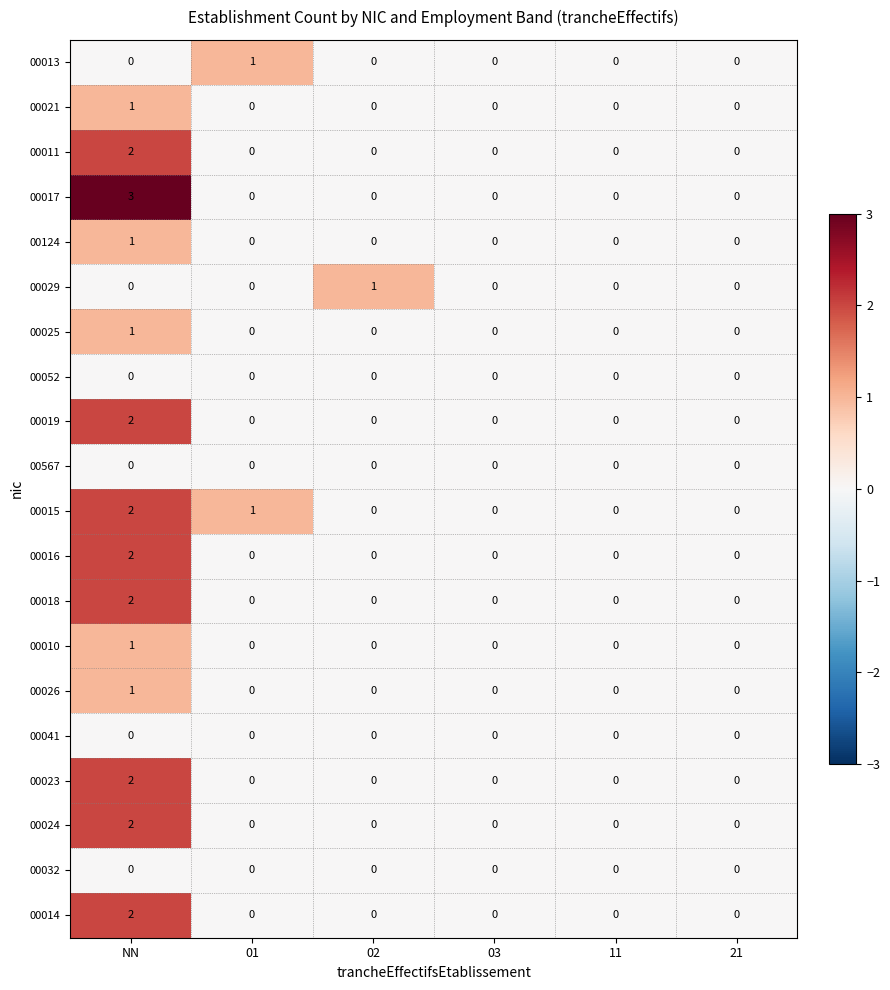

Which label corresponds to the largest value in the chart?

NN